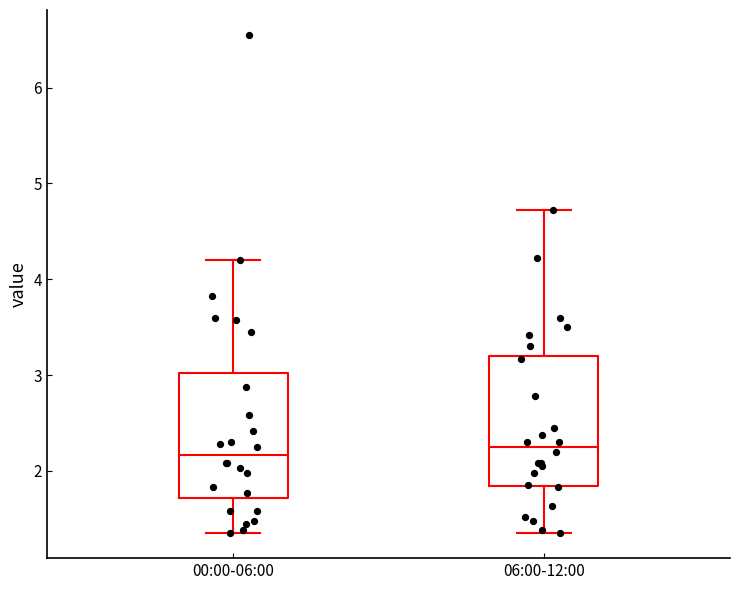

Reading left to right, transcribe this box plot: for each box, give where its median line is, the range the box spans, and where its two whiskers end, as read against the y-axis. The values are not printed on the chart, so give them approximately, as read against the axis.

00:00-06:00: median 2.2, box 1.7 to 3.0, whiskers 1.4 to 4.2
06:00-12:00: median 2.3, box 1.8 to 3.2, whiskers 1.4 to 4.7